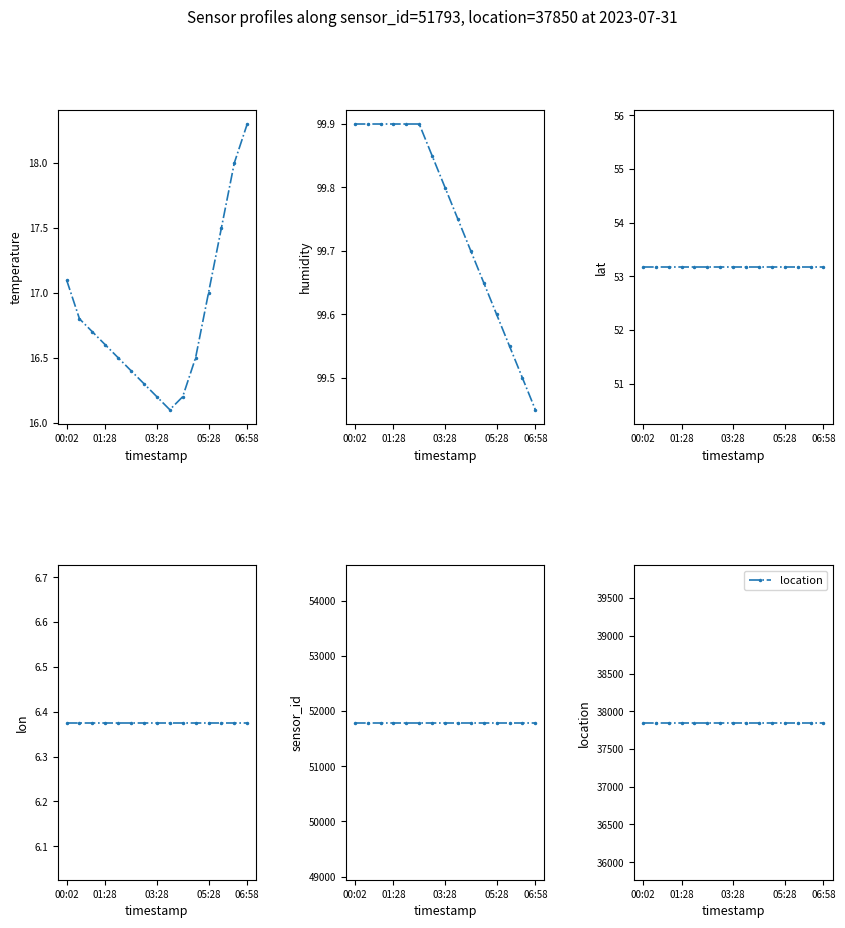

Which series has the largest range (max minus min)?

temperature